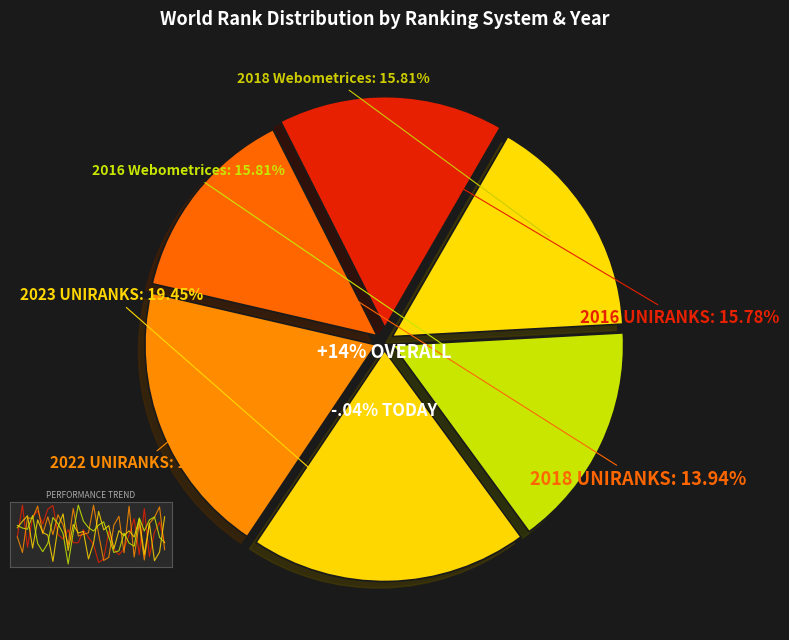

What portion of the pie excludes 2018 Webometrices?

84.2%